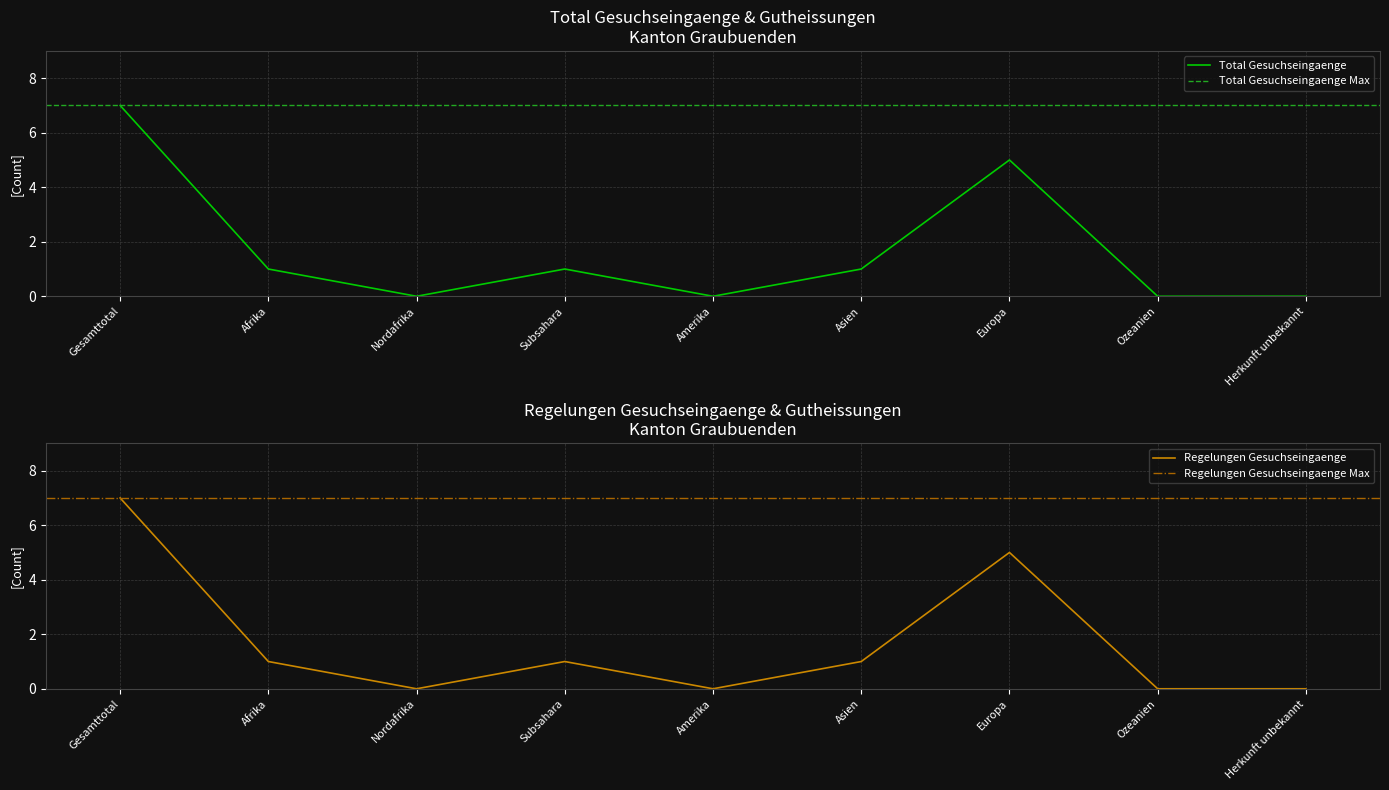

What value does the Total Gesuchseingaenge series have at Gesamttotal?

7